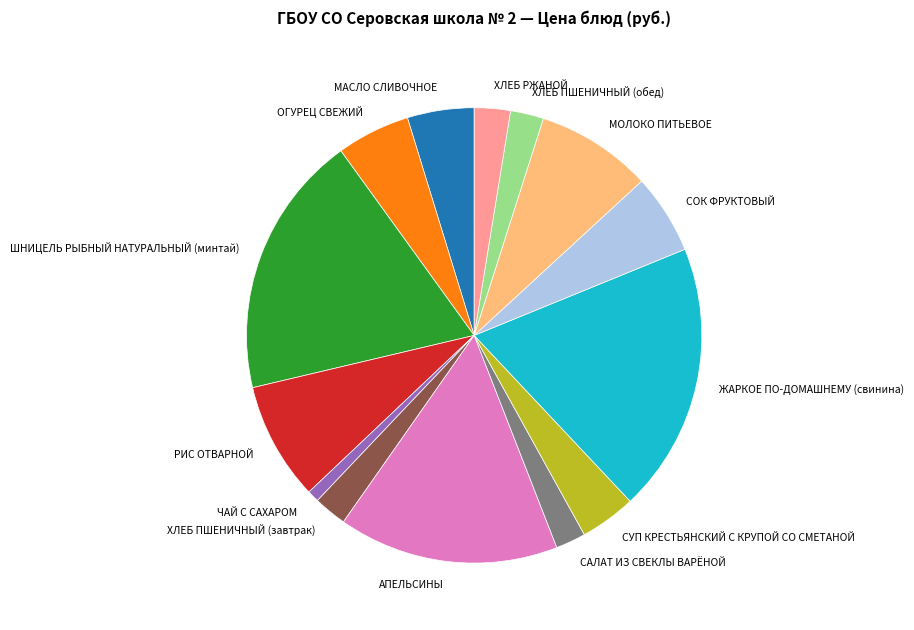

Which slice is the smallest?

ЧАЙ С САХАРОМ